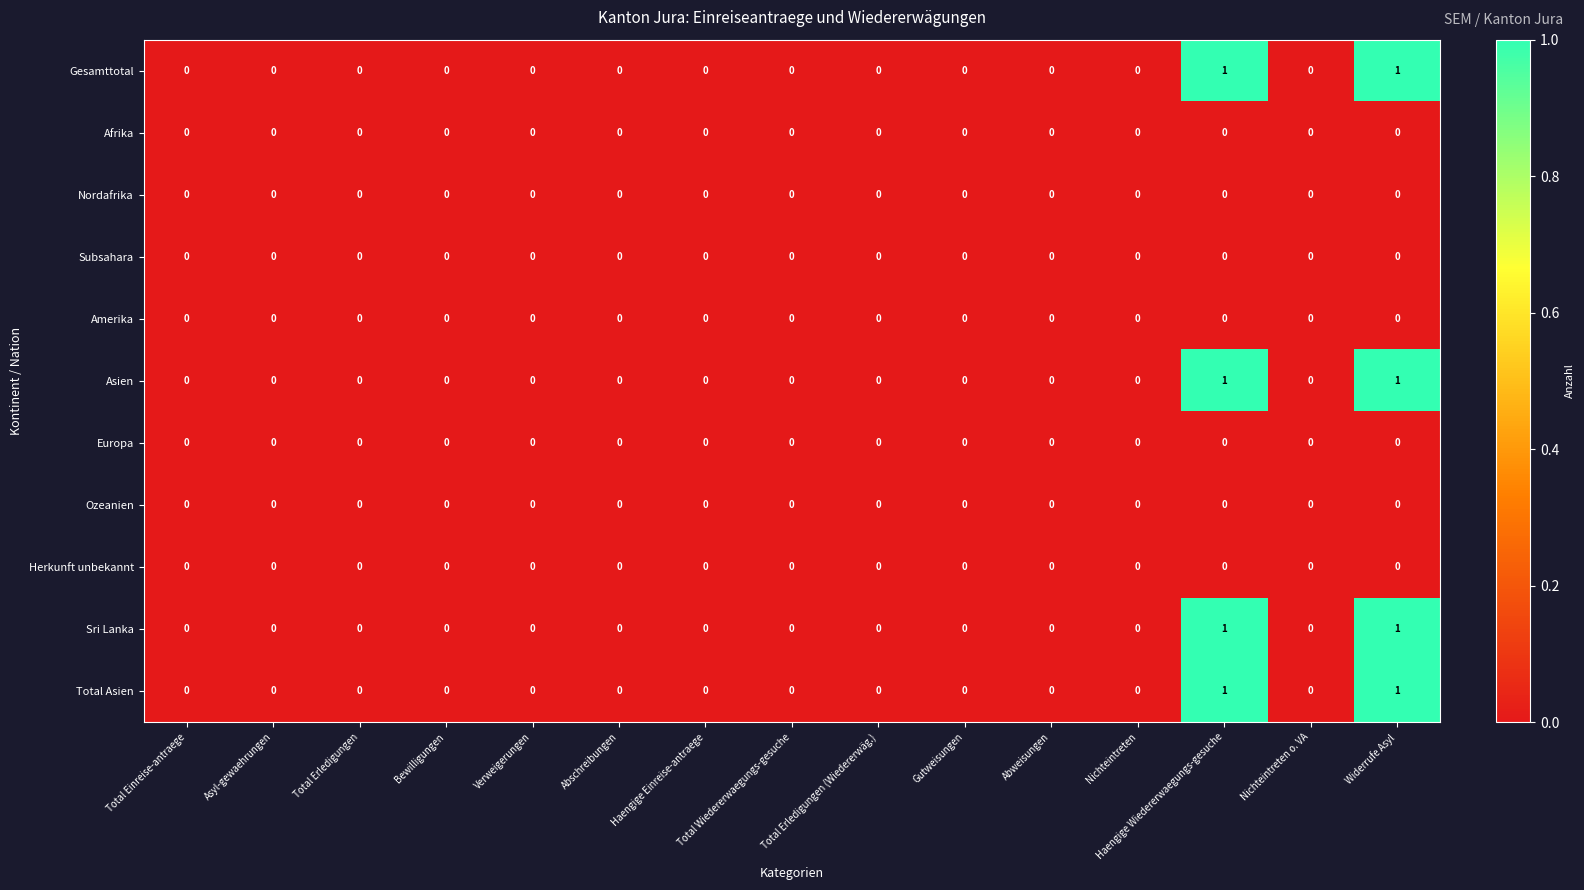

Is it true that Subsahara equals 0 at Haengige Wiedererwaegungs-gesuche?

True